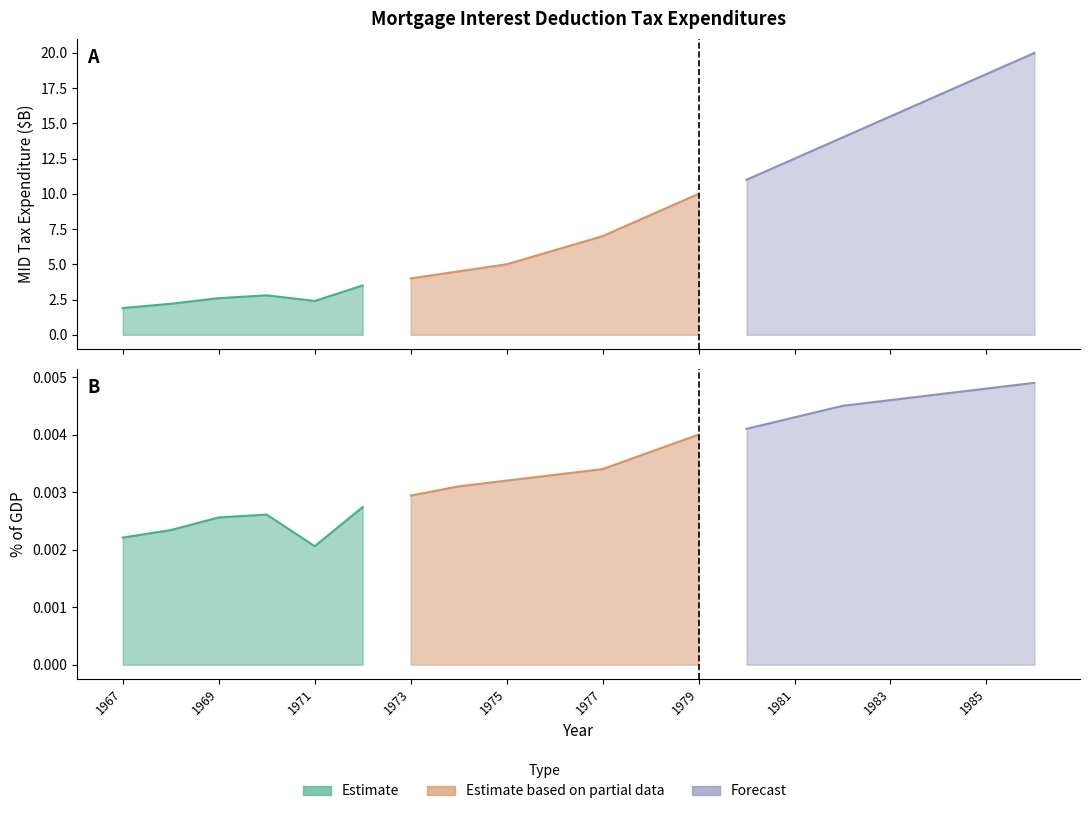

Rank the categories by % GDP value from highest to lowest.

1986, 1985, 1984, 1983, 1982, 1981, 1980, 1979, 1978, 1977, 1976, 1975, 1974, 1973, 1972, 1970, 1969, 1968, 1967, 1971